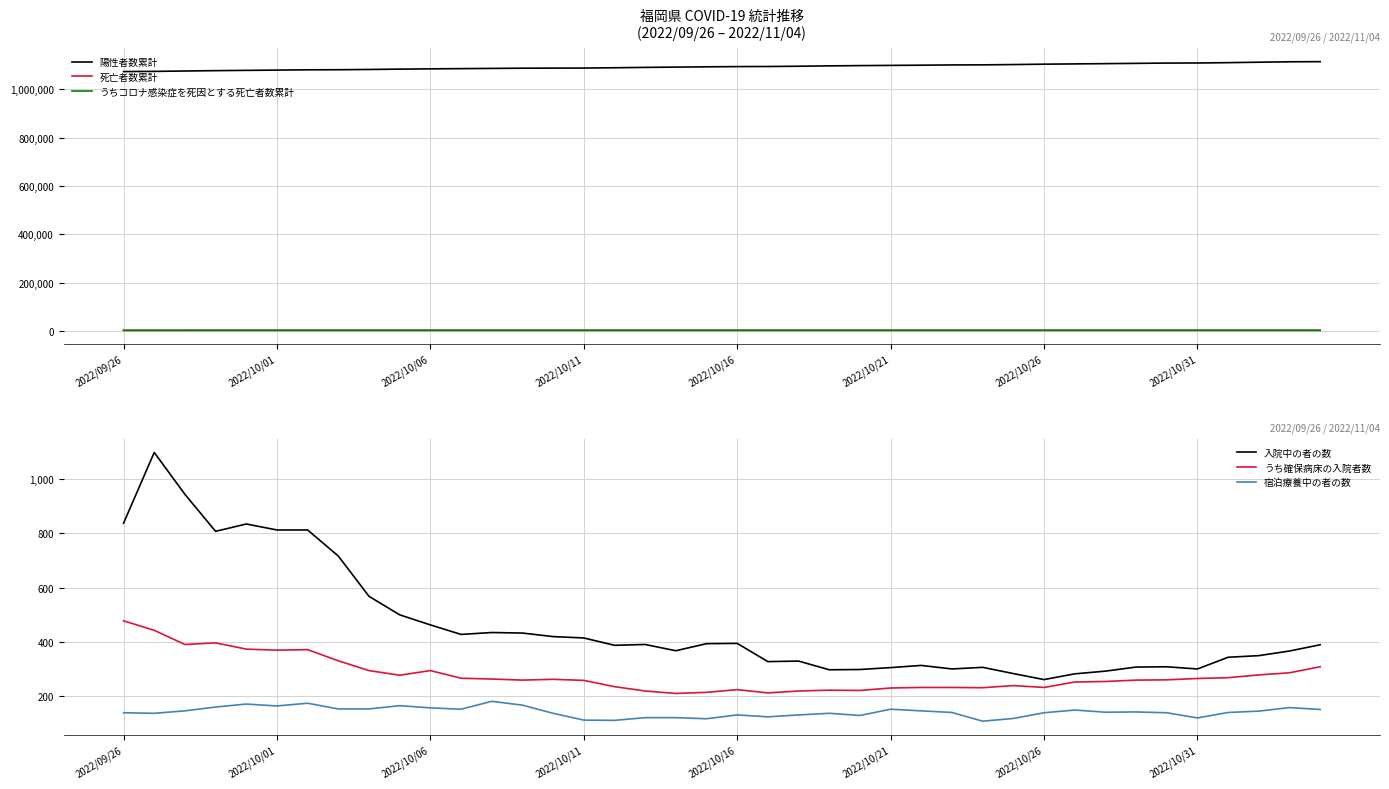

True or false: 死亡者数累計 and 入院中の者の数 cross at least once.

False